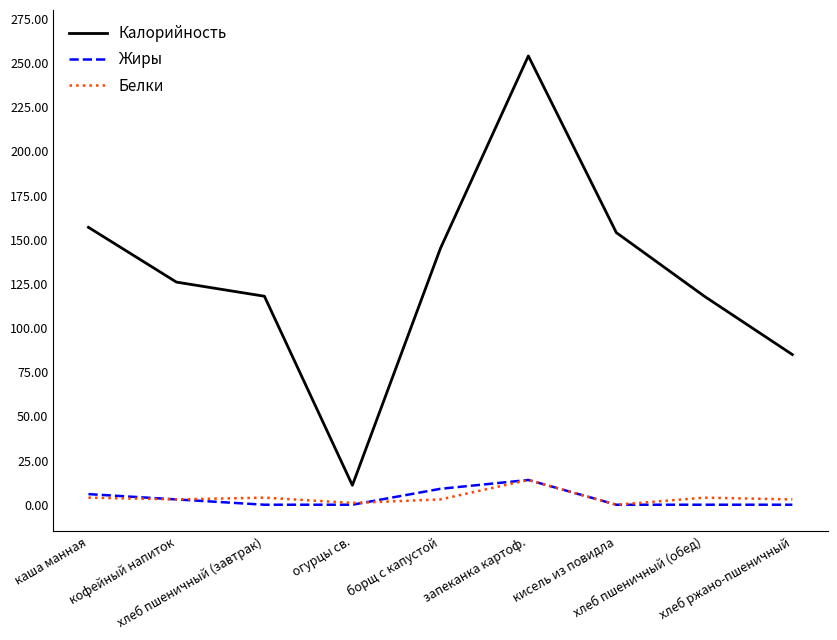

Where is the first local maximum for Калорийность?

запеканка картоф.